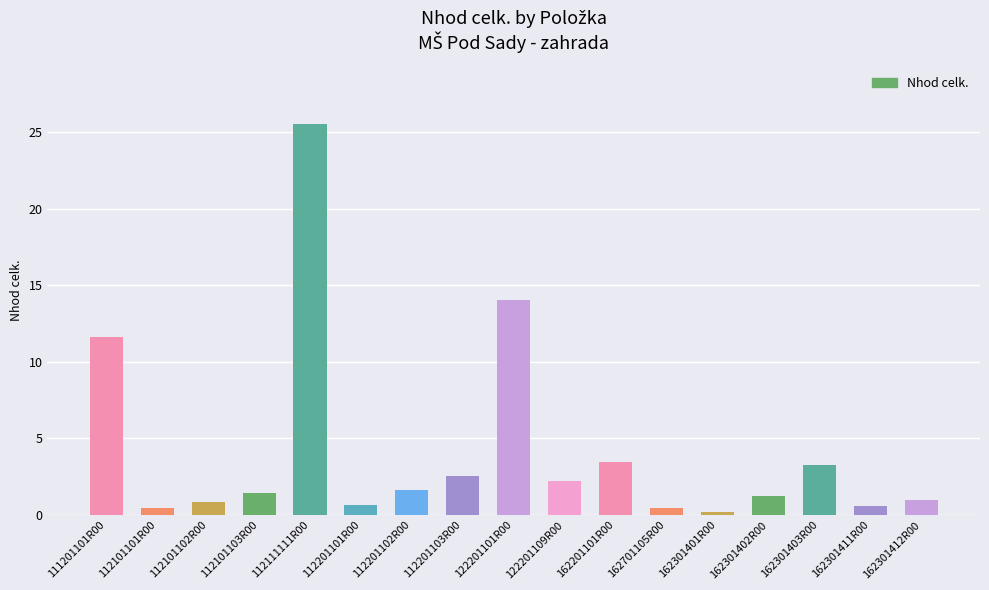

What is the greatest value displayed?

25.5